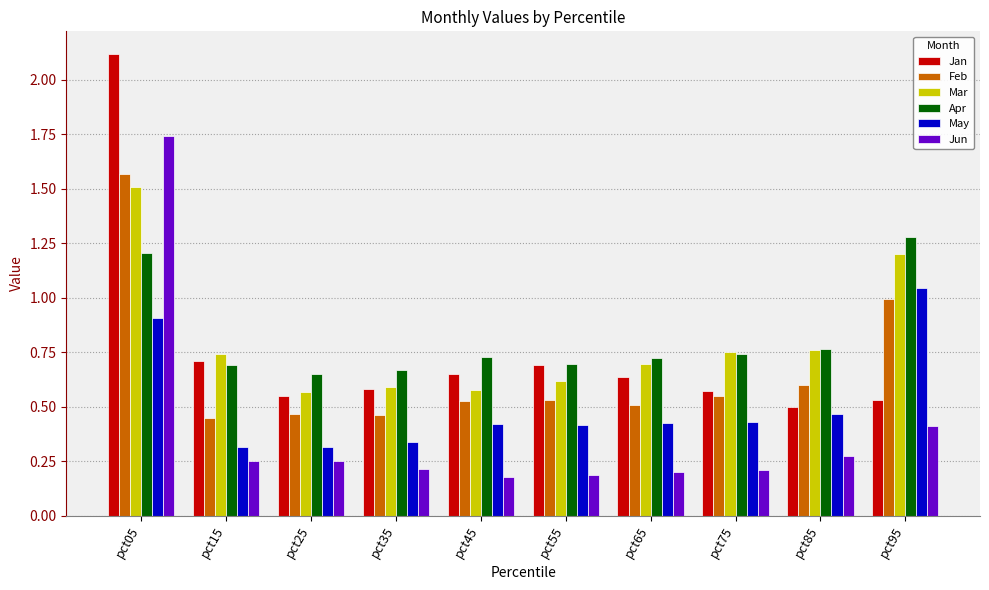

What is the difference between the maximum and minimum values in the Mar series?

0.9